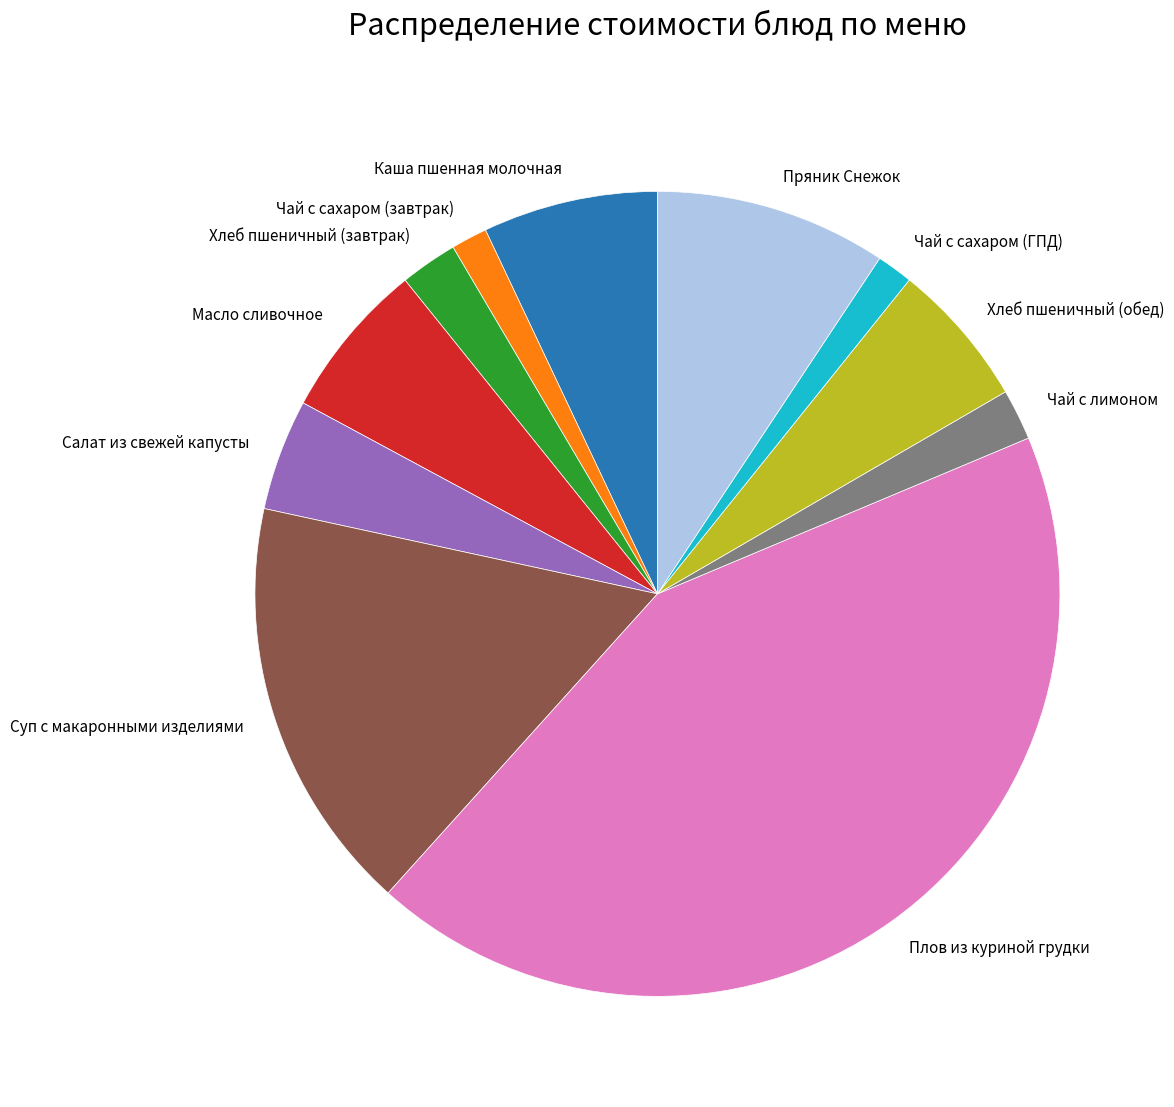

Which category has the biggest portion of the pie?

Плов из куриной грудки